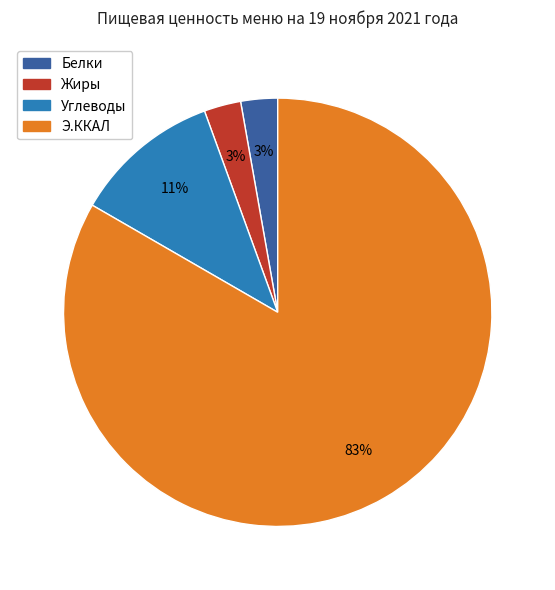

To the nearest percent, what portion does Э.ККАЛ represent?

83%